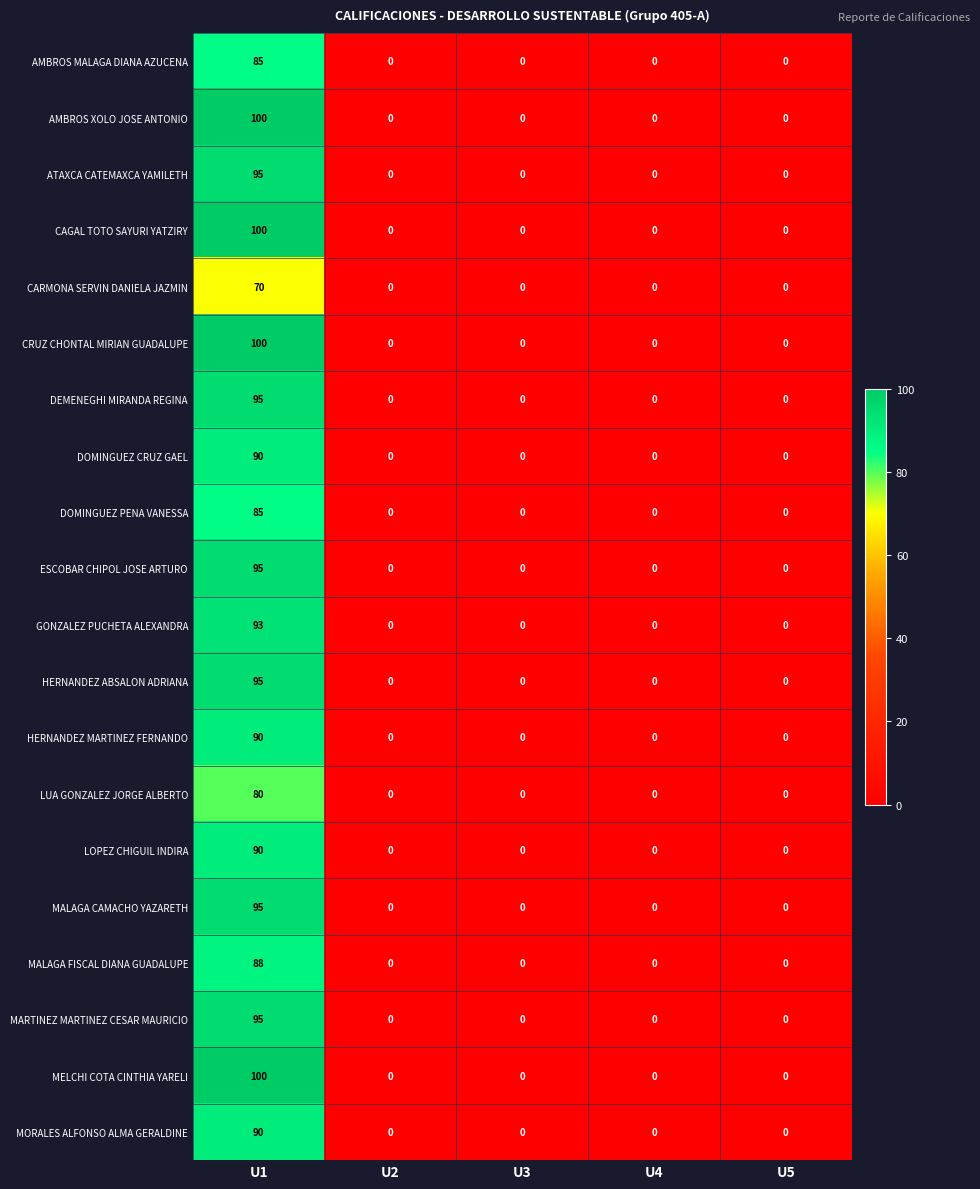

Count the number of data series in this chart.

20